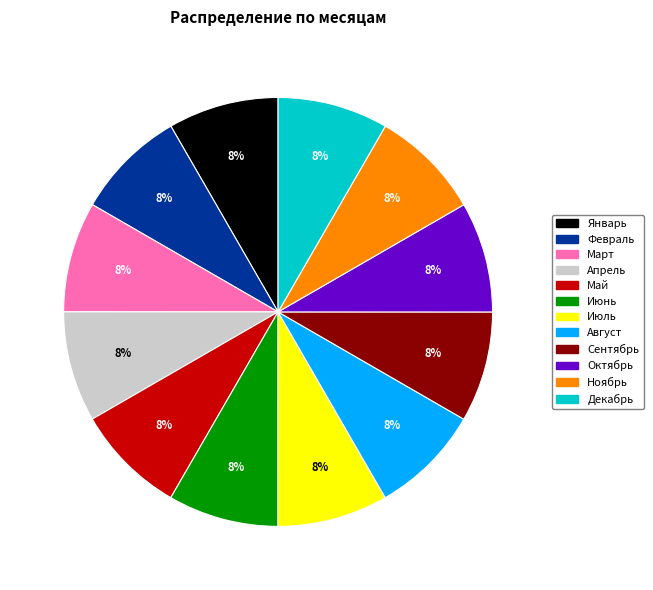

To the nearest percent, what is the combined percentage of Ноябрь and Июнь?

17%